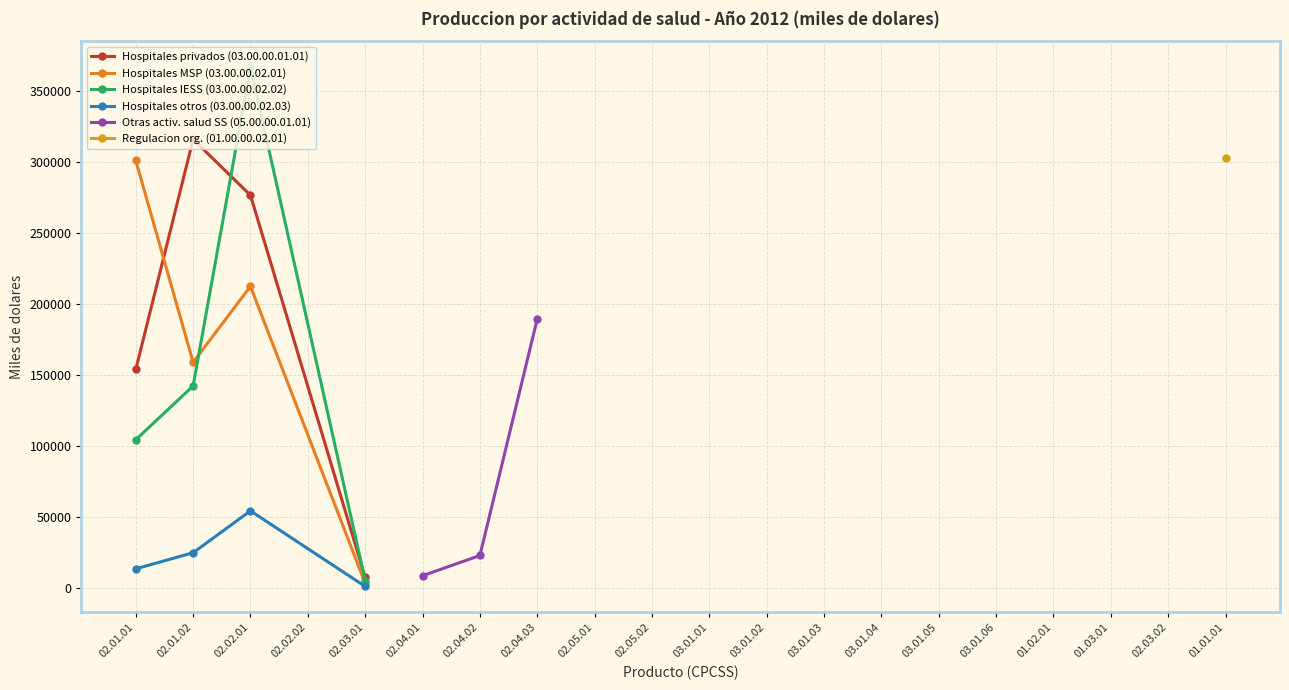

What position from the left is 01.03.01?

18